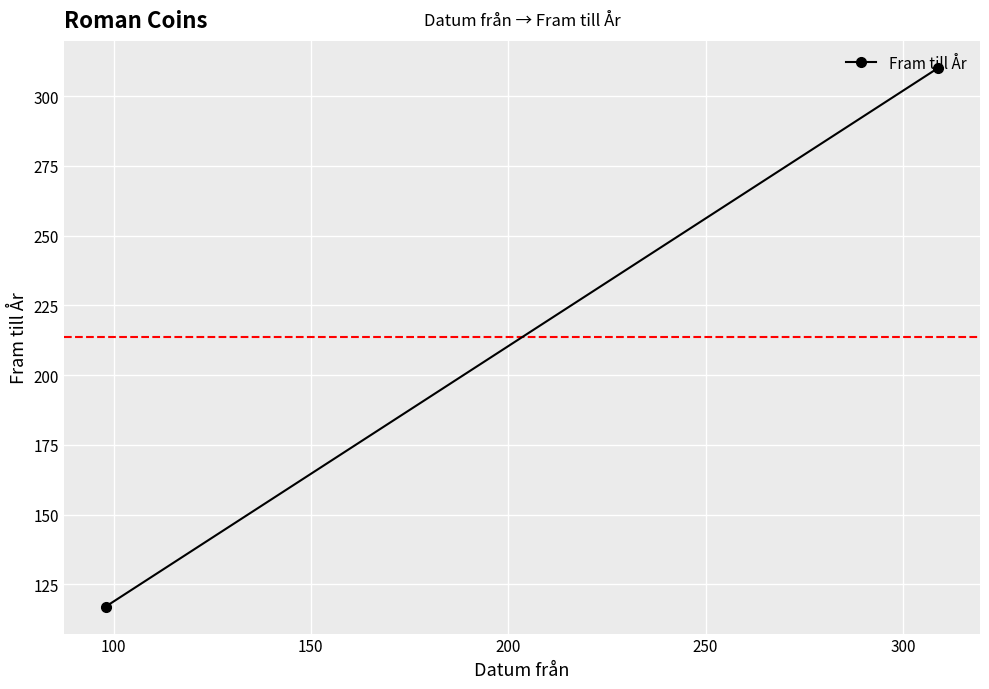

What is the sum of all values?

427.2